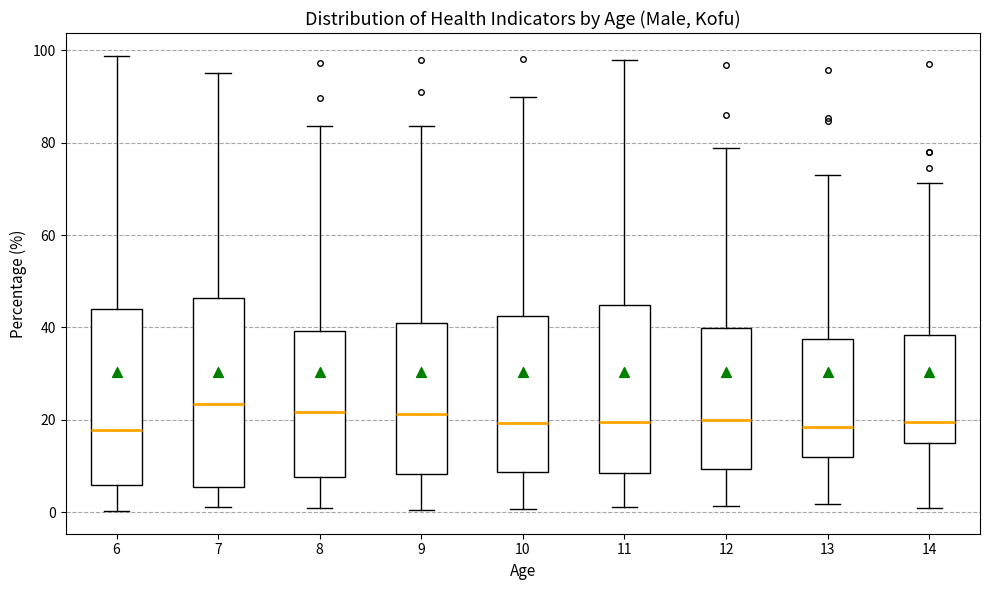

Comparing the boxes themselves (not the whiskers), which one is the tallest?

7